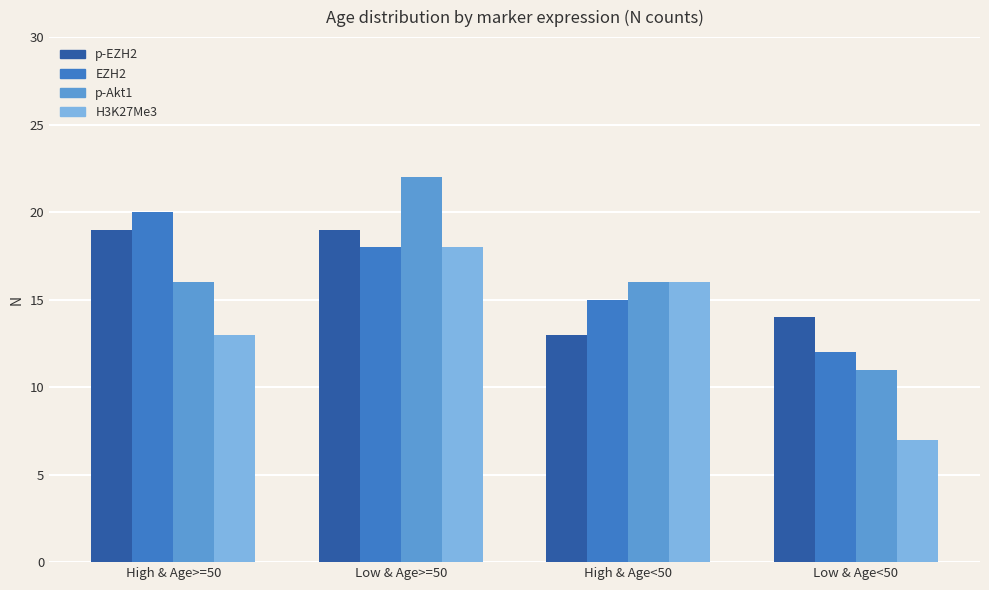

Does the chart contain any negative values?

No